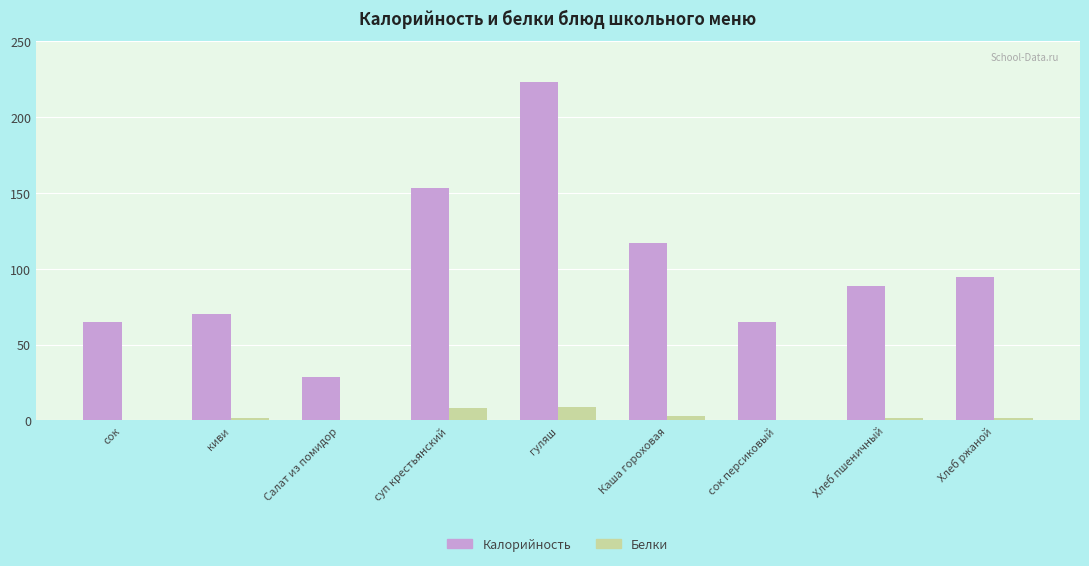

What is the sum of all Белки values?

25.7